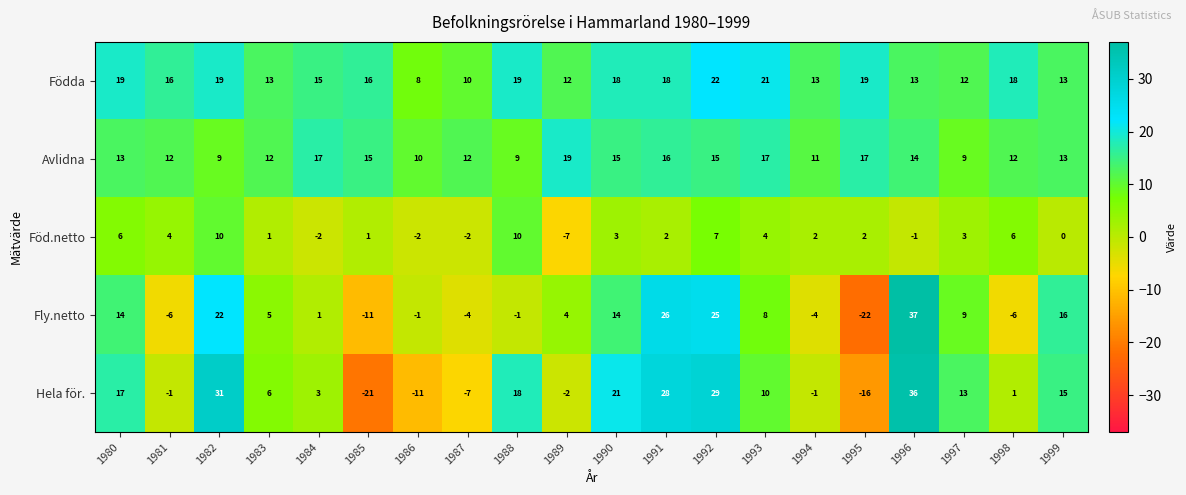

Is it true that Föd.netto equals -2 at 1984?

True